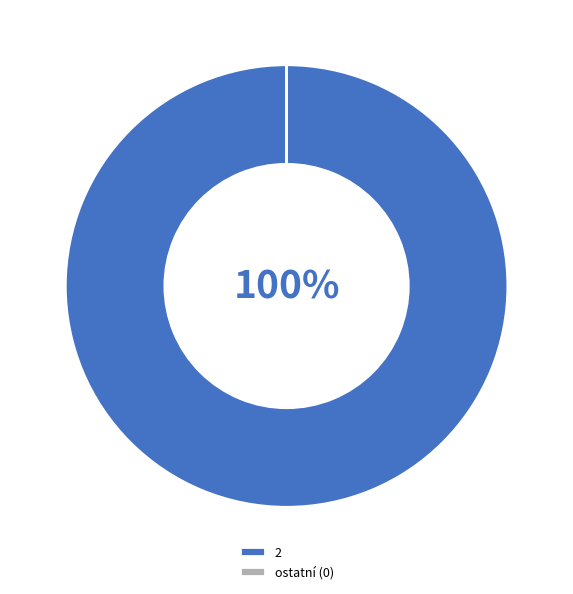

True or false: 2 accounts for 92% of the total.

False